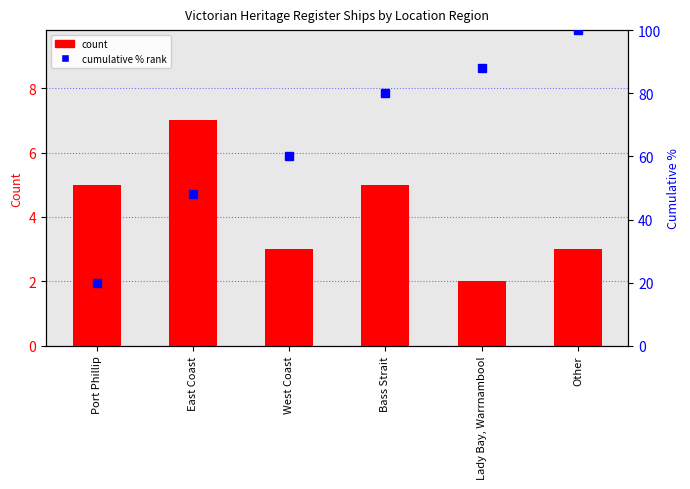

What is the sum of the count values at Port Phillip and East Coast?

12